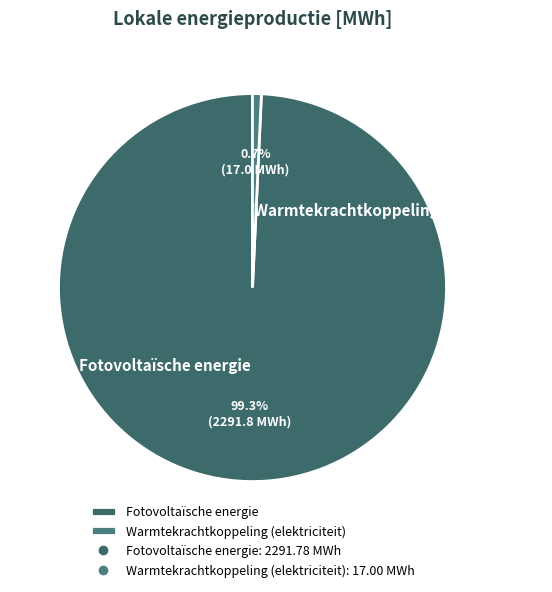

What percentage is NOT represented by Warmtekrachtkoppeling (elektriciteit)?

99.3%